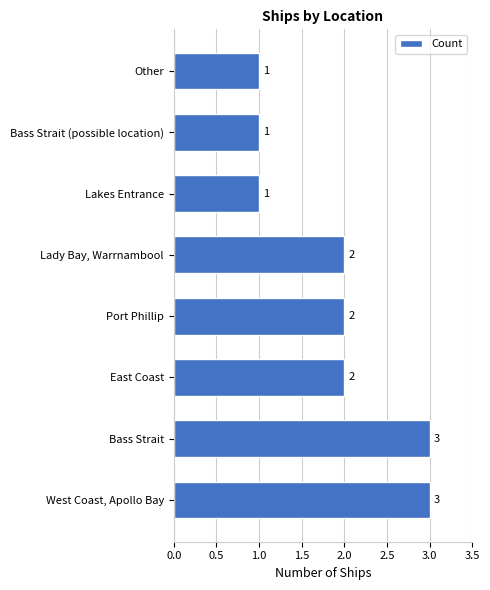

True or false: the data shows 0 at East Coast.

False